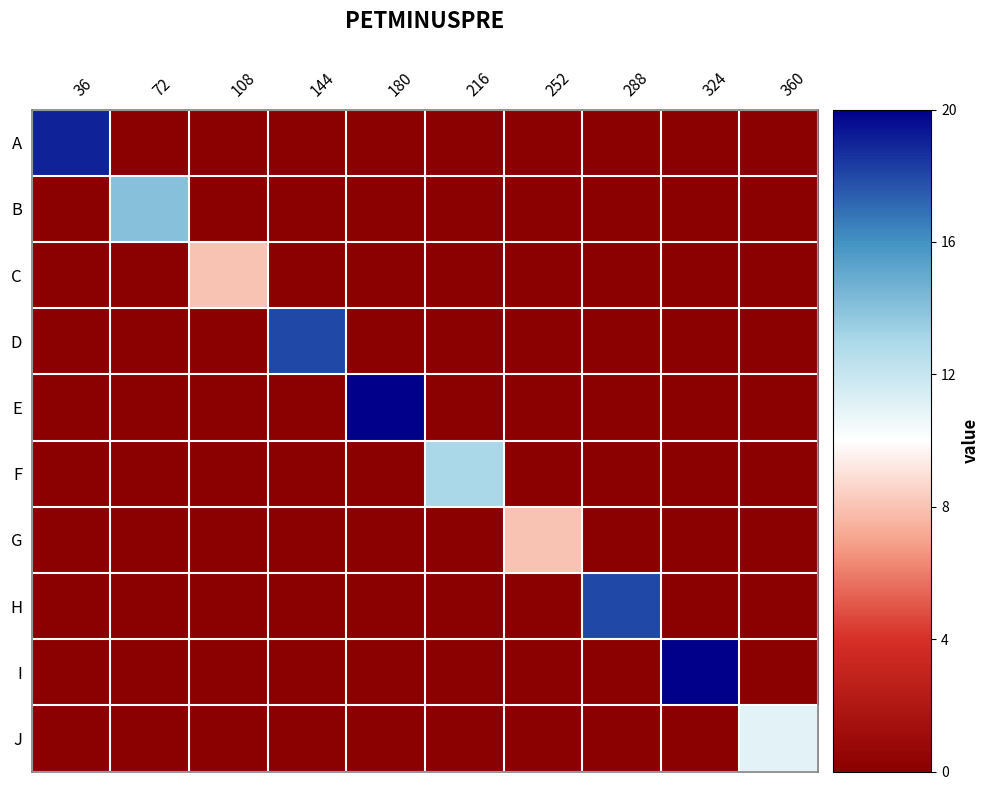

What is the difference between the highest and lowest values at 180?

20